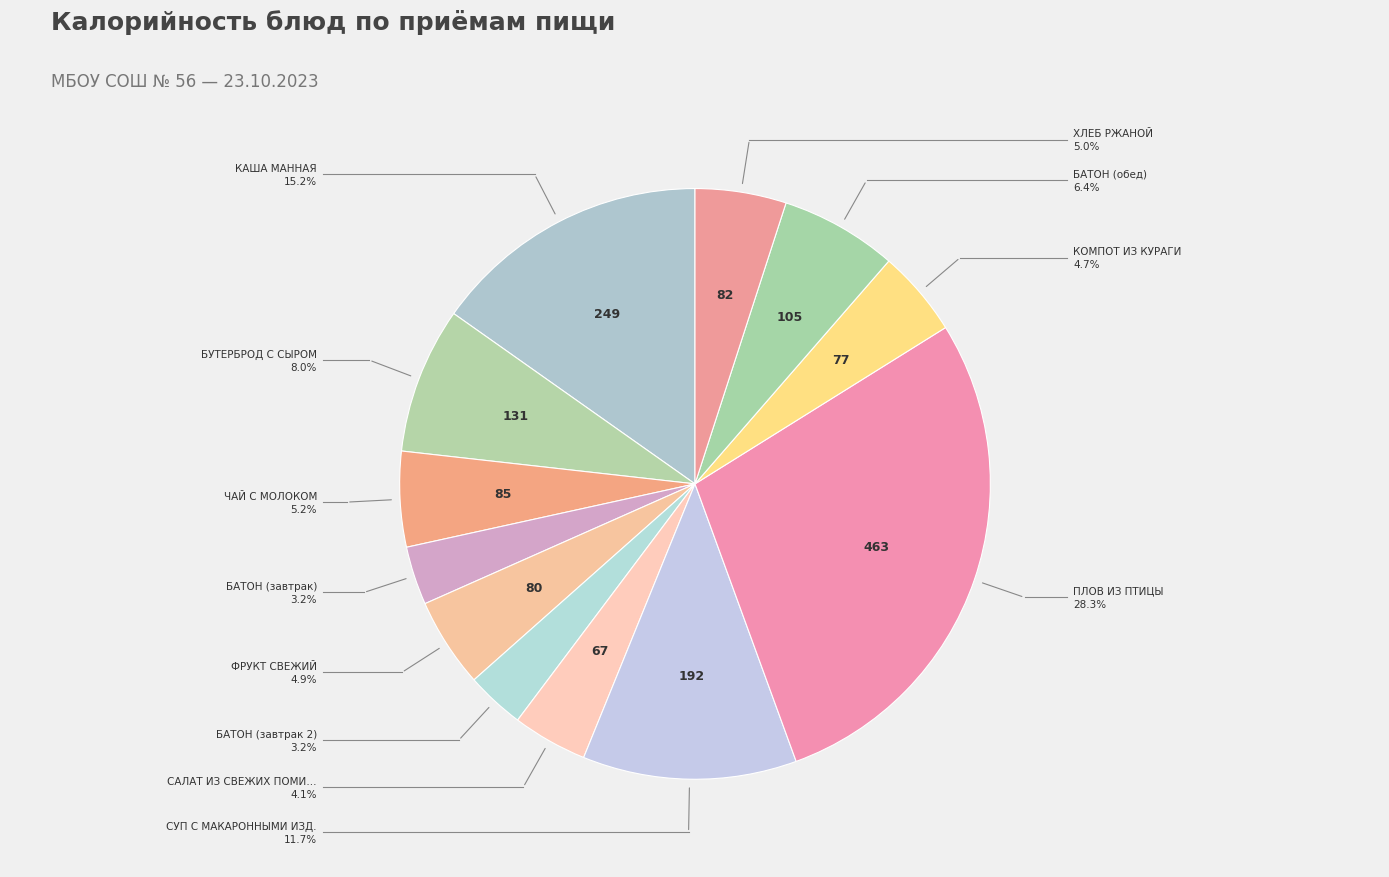

How many segments does this pie chart have?

12